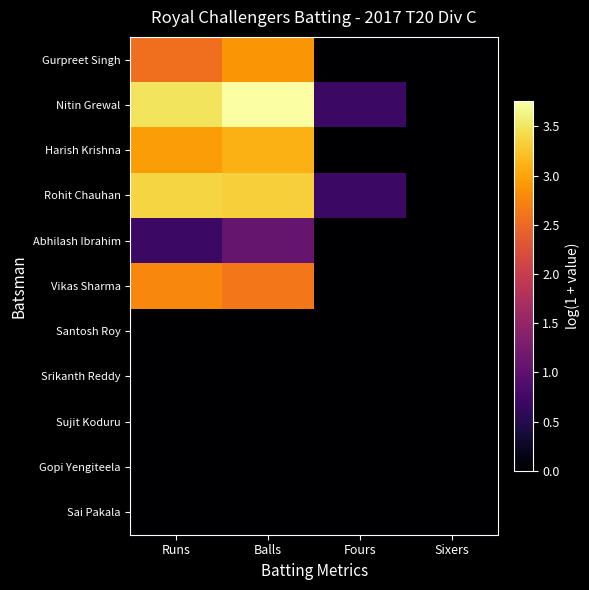

Reading left to right, what are all the values shown in this chart?

Gurpreet Singh: Runs=2.6	Balls=2.9	Fours=0.0	Sixers=0.0
Nitin Grewal: Runs=3.5	Balls=3.8	Fours=0.7	Sixers=0.0
Harish Krishna: Runs=2.9	Balls=3.1	Fours=0.0	Sixers=0.0
Rohit Chauhan: Runs=3.4	Balls=3.3	Fours=0.7	Sixers=0.0
Abhilash Ibrahim: Runs=0.7	Balls=1.1	Fours=0.0	Sixers=0.0
Vikas Sharma: Runs=2.8	Balls=2.6	Fours=0.0	Sixers=0.0
Santosh Roy: Runs=0.0	Balls=0.0	Fours=0.0	Sixers=0.0
Srikanth Reddy: Runs=0.0	Balls=0.0	Fours=0.0	Sixers=0.0
Sujit Koduru: Runs=0.0	Balls=0.0	Fours=0.0	Sixers=0.0
Gopi Yengiteela: Runs=0.0	Balls=0.0	Fours=0.0	Sixers=0.0
Sai Pakala: Runs=0.0	Balls=0.0	Fours=0.0	Sixers=0.0